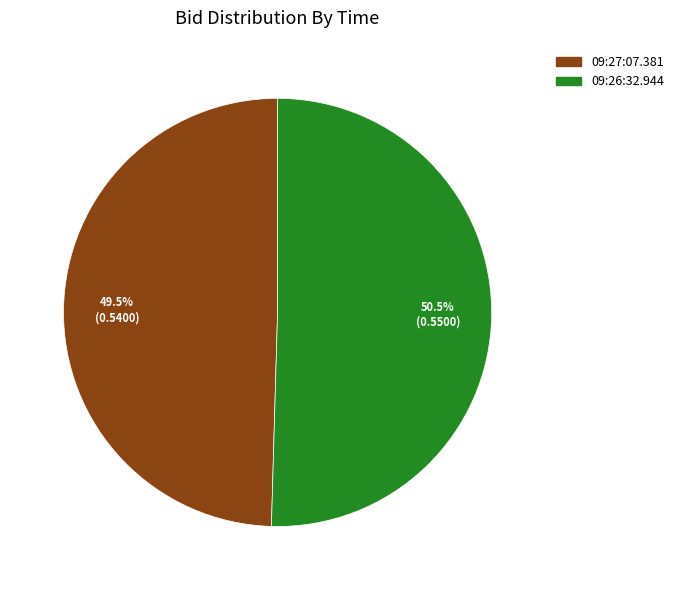

How many segments does this pie chart have?

2